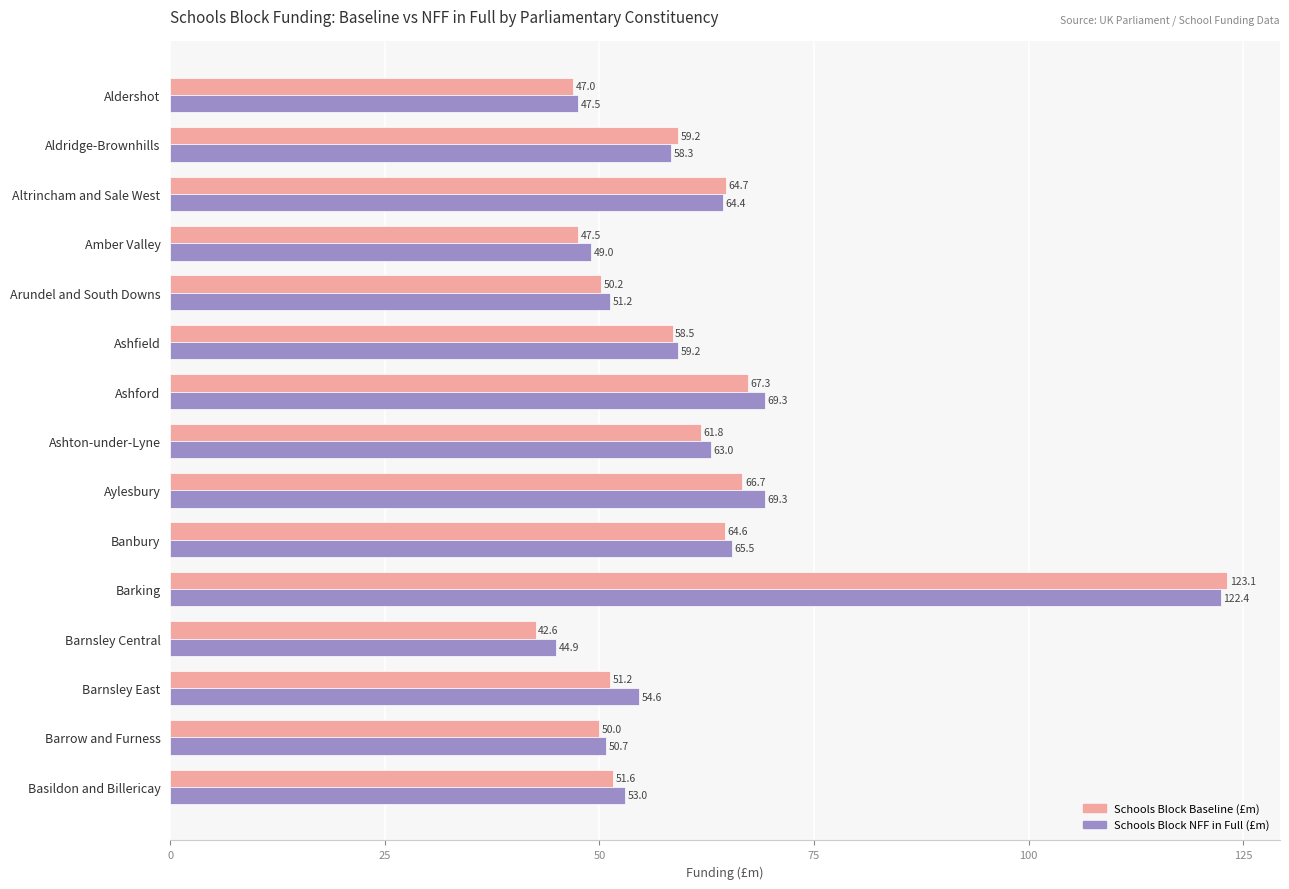

What is the sum of the Schools Block NFF in Full (£m) values at Ashford and Ashton-under-Lyne?

132.3